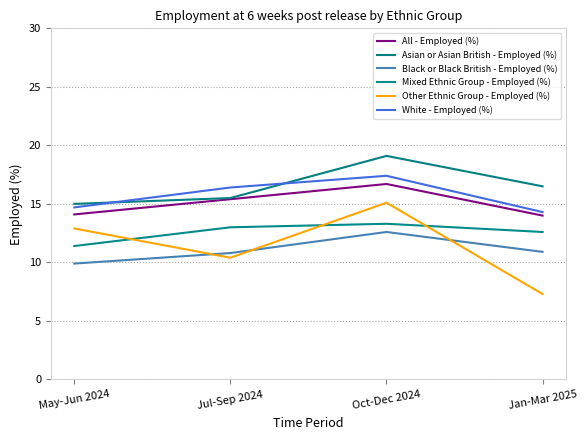

What is the smallest value displayed?

7.3